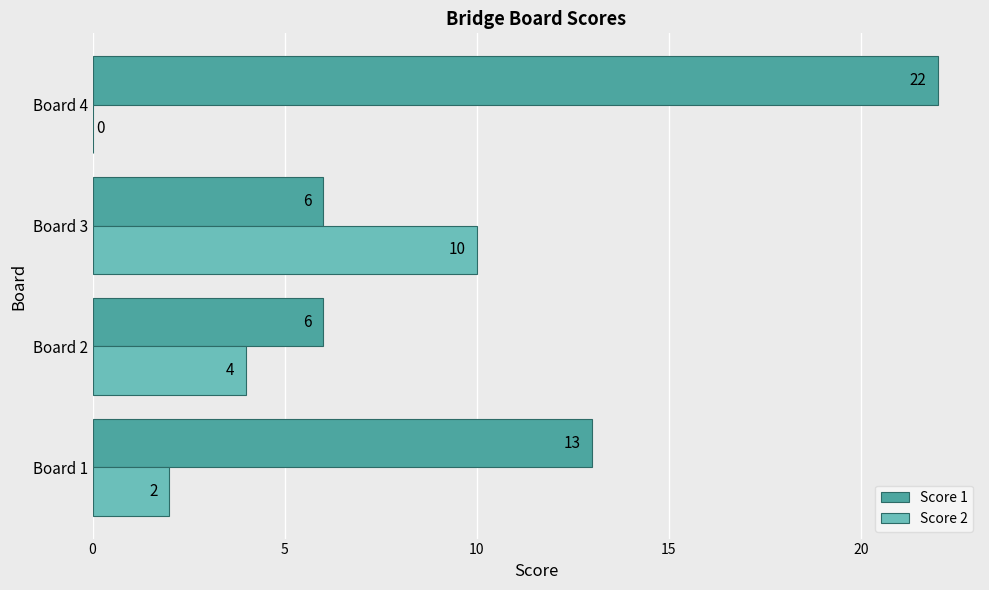

At which label is Score 2 closest to 5?

Board 2